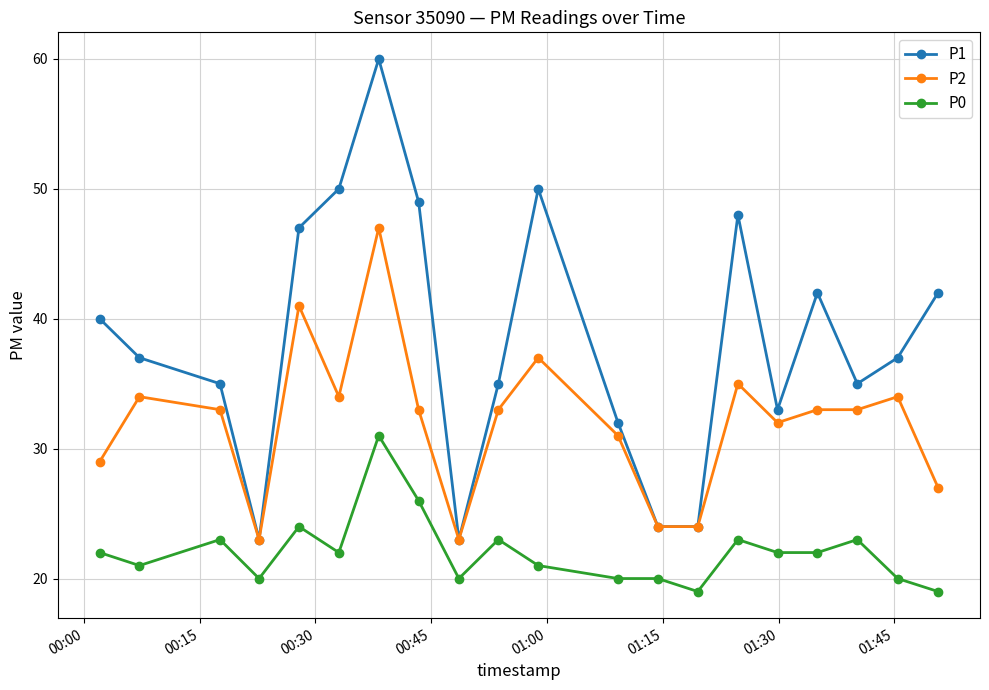

True or false: P0 and P2 intersect in this chart.

False